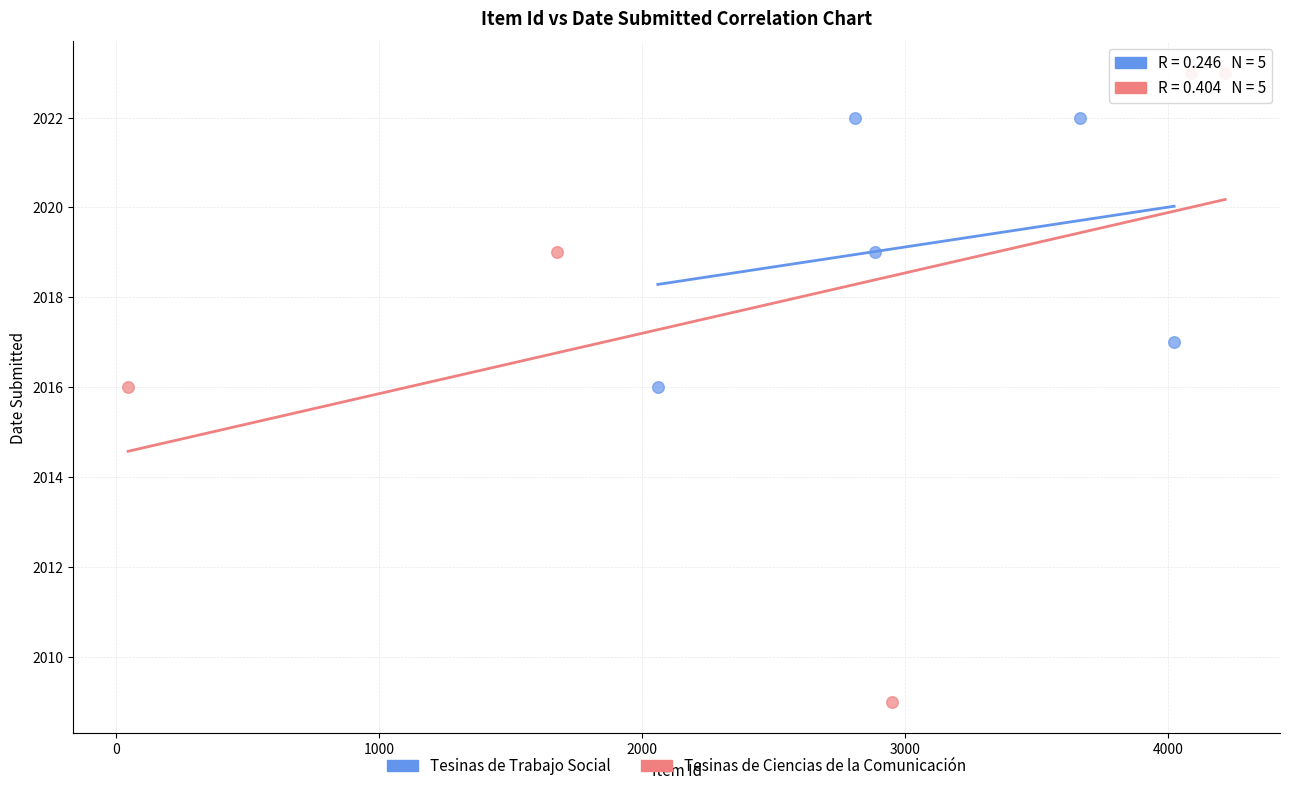

Which series contains the highest Y value?

Tesinas de Ciencias de la Comunicación